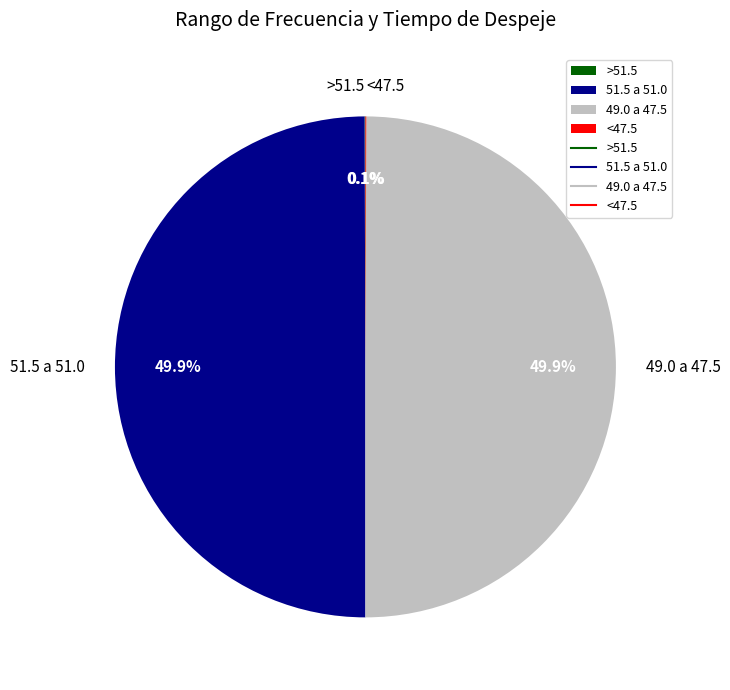

What portion of the pie excludes 51.5 a 51.0?

50.1%